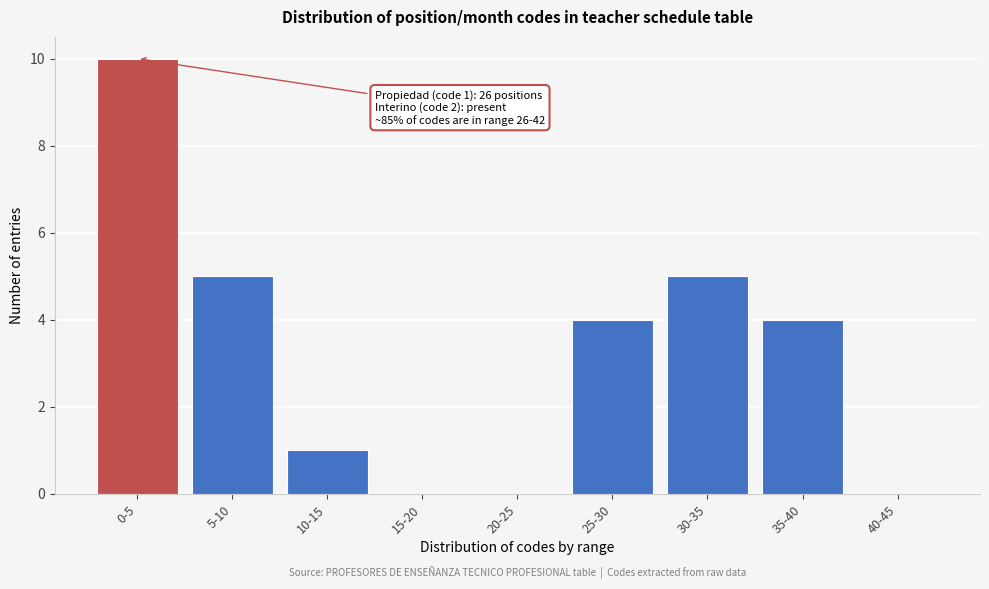

Reading left to right, what are all the values shown in this chart?

0-5=10	5-10=5	10-15=1	15-20=0	20-25=0	25-30=4	30-35=5	35-40=4	40-45=0